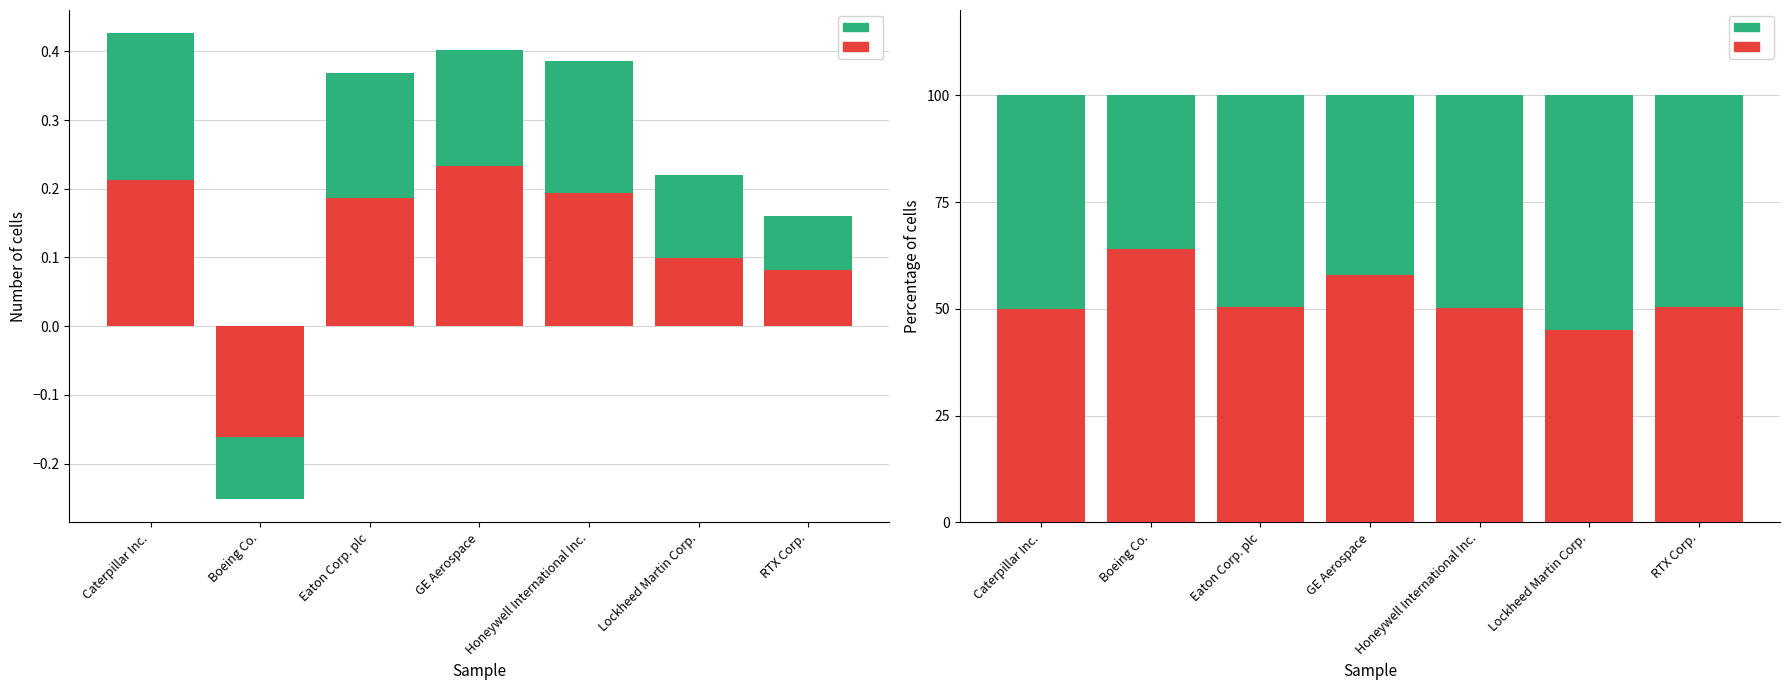

What is the label of the 6th bar from the right?

Boeing Co.